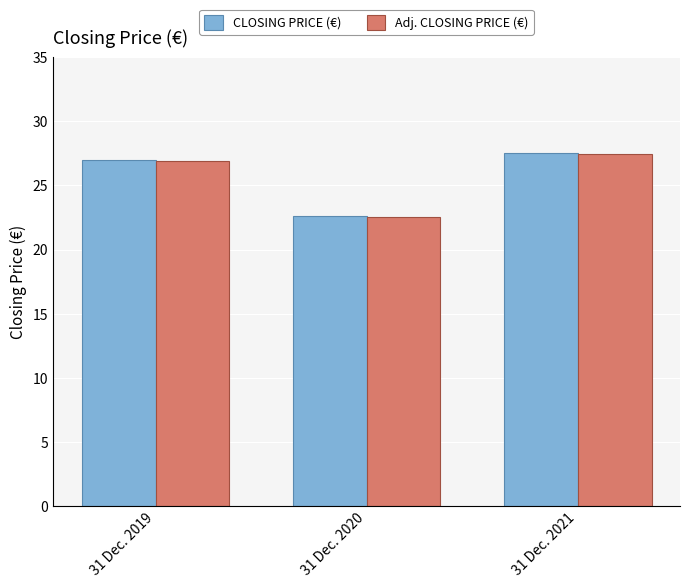

Reading right to left, extract all data points from this chart.

CLOSING PRICE (€): 27.6	22.6	27.0
Adj. CLOSING PRICE (€): 27.5	22.5	26.9